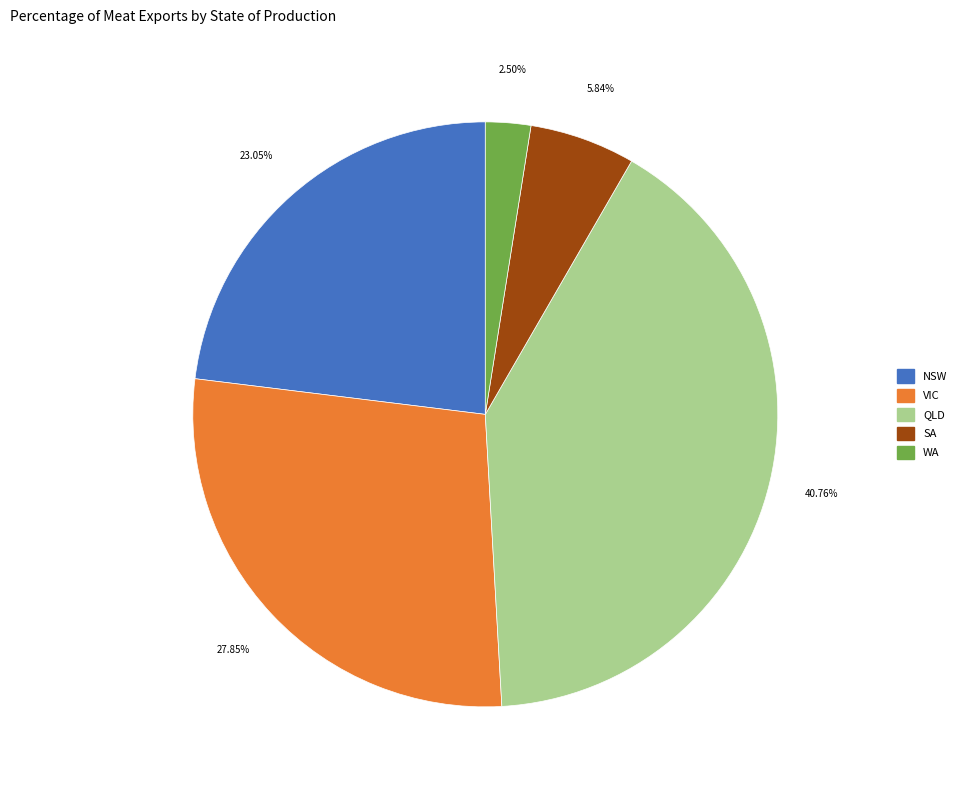

True or false: QLD accounts for 27% of the total.

False